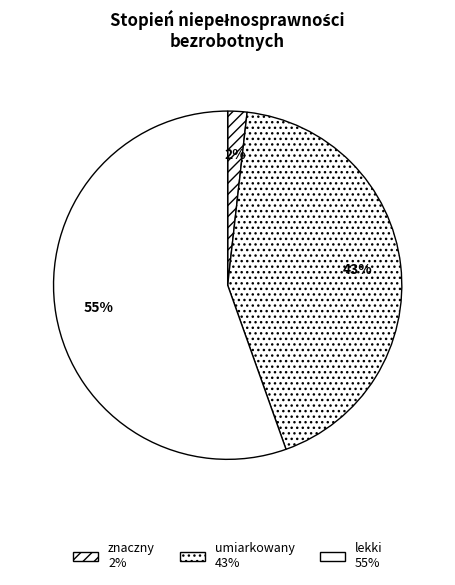

Does umiarkowany account for over 50% of the chart?

No